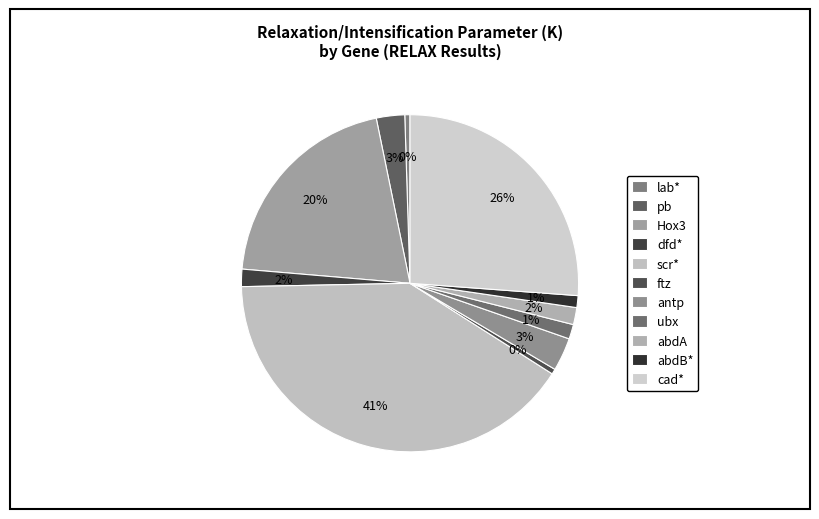

Is it true that scr* is 41% of the pie?

True